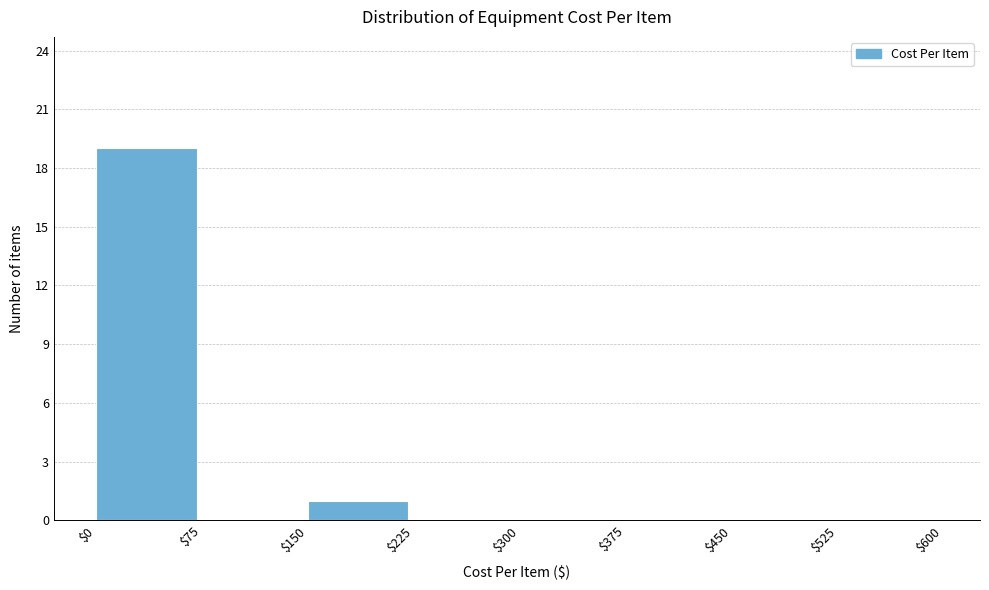

Reading left to right, transcribe this chart: for each bar, give the range it covers on the x-axis and its height. The values are not printed on the chart, so give them approximately, as read against the axis.

$0 to $75: 19
$75 to $150: 0
$150 to $225: 1
$225 to $300: 0
$300 to $375: 0
$375 to $450: 0
$450 to $525: 0
$525 to $600: 0